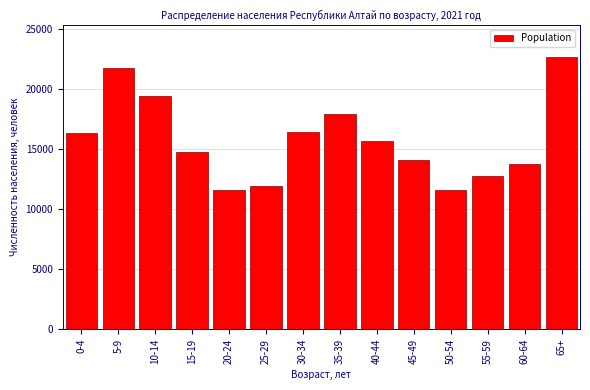

What is the sum of the values at 40-44 and 65+?

38356